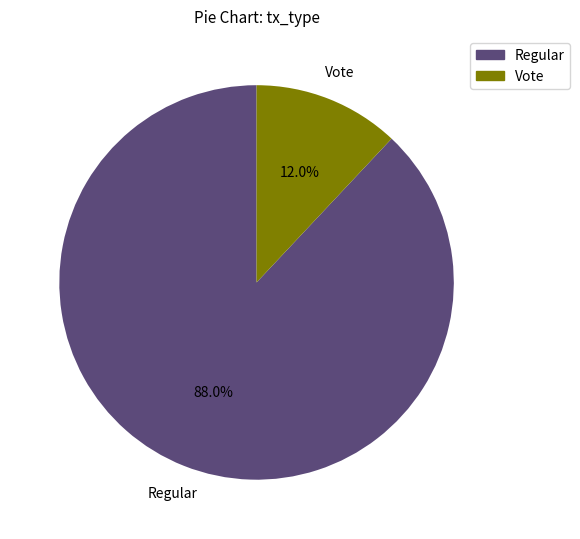

To the nearest percent, what is the combined percentage of Regular and Vote?

100%